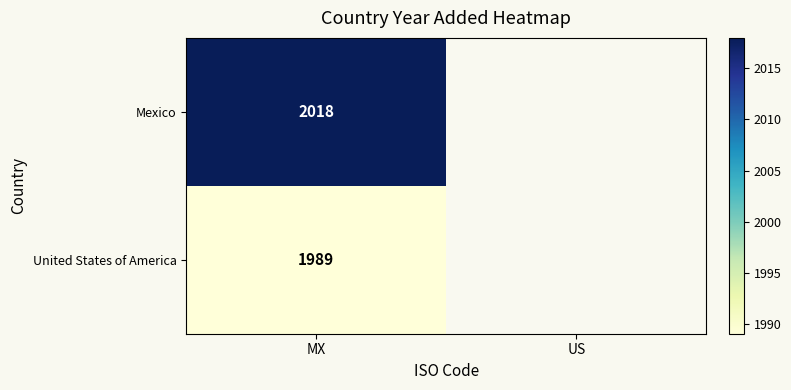

At MX, list the series in order from largest to smallest.

Mexico, United States of America